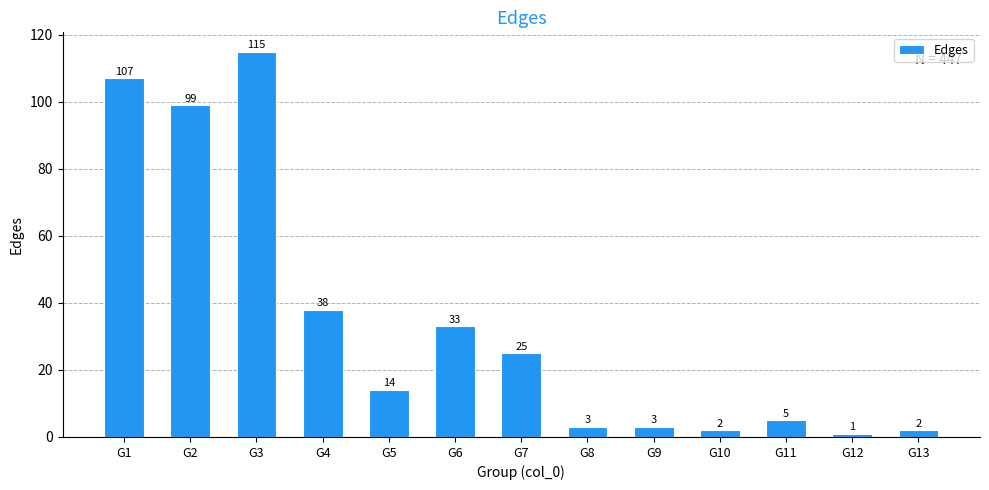

What is the value of the 4th bar from the left?

38